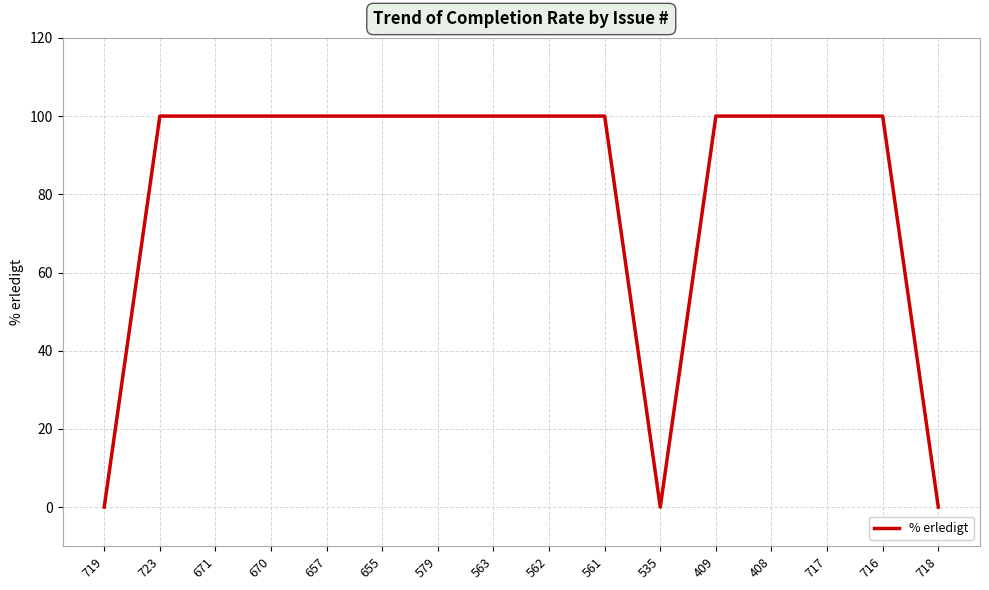

What is the difference between the values at 670 and 535?

100